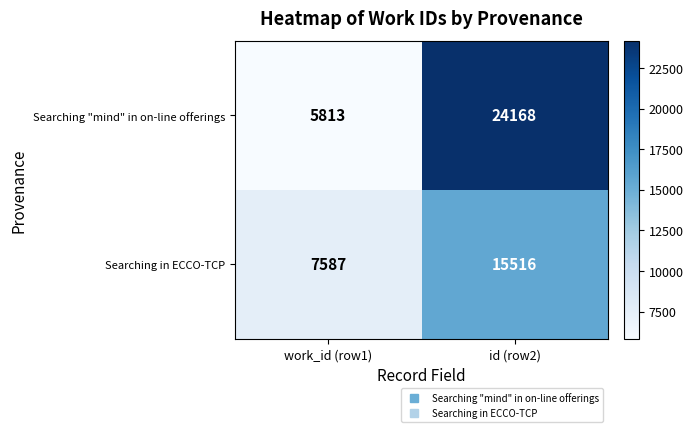

What is the difference between the maximum and minimum values in the Searching "mind" in on-line offerings series?

18355